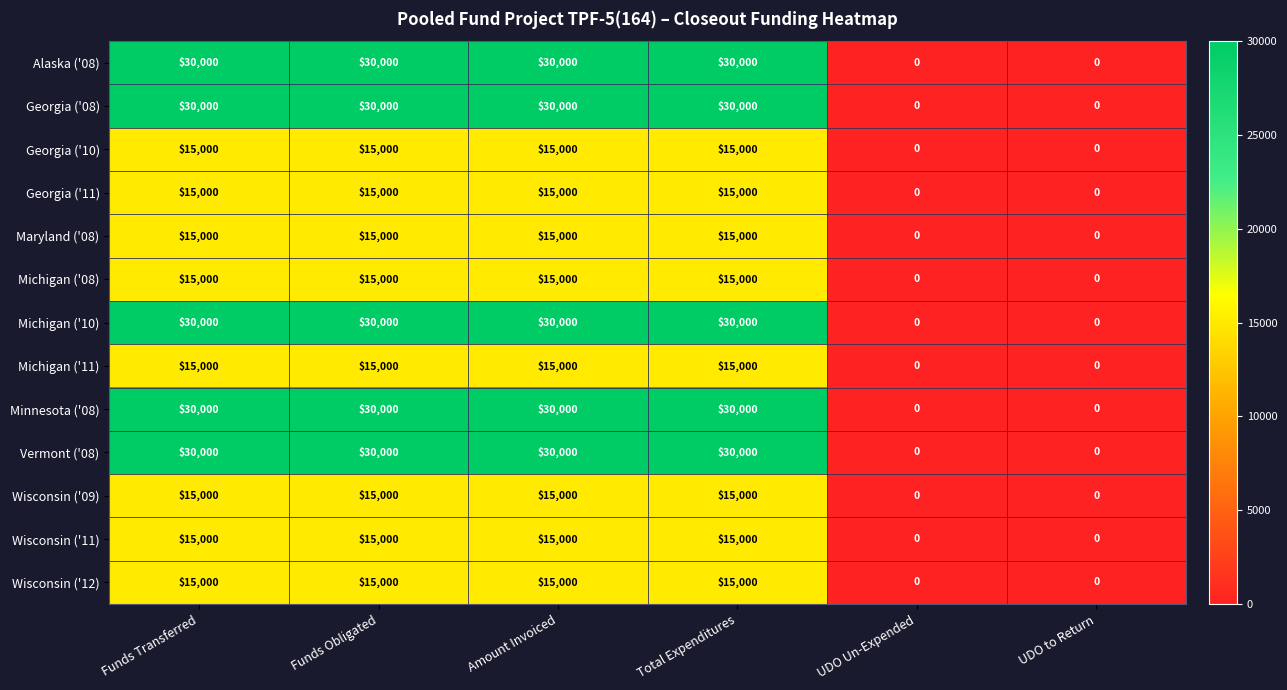

What is the difference between the second highest and minimum values in the Wisconsin ('11) series?

15000